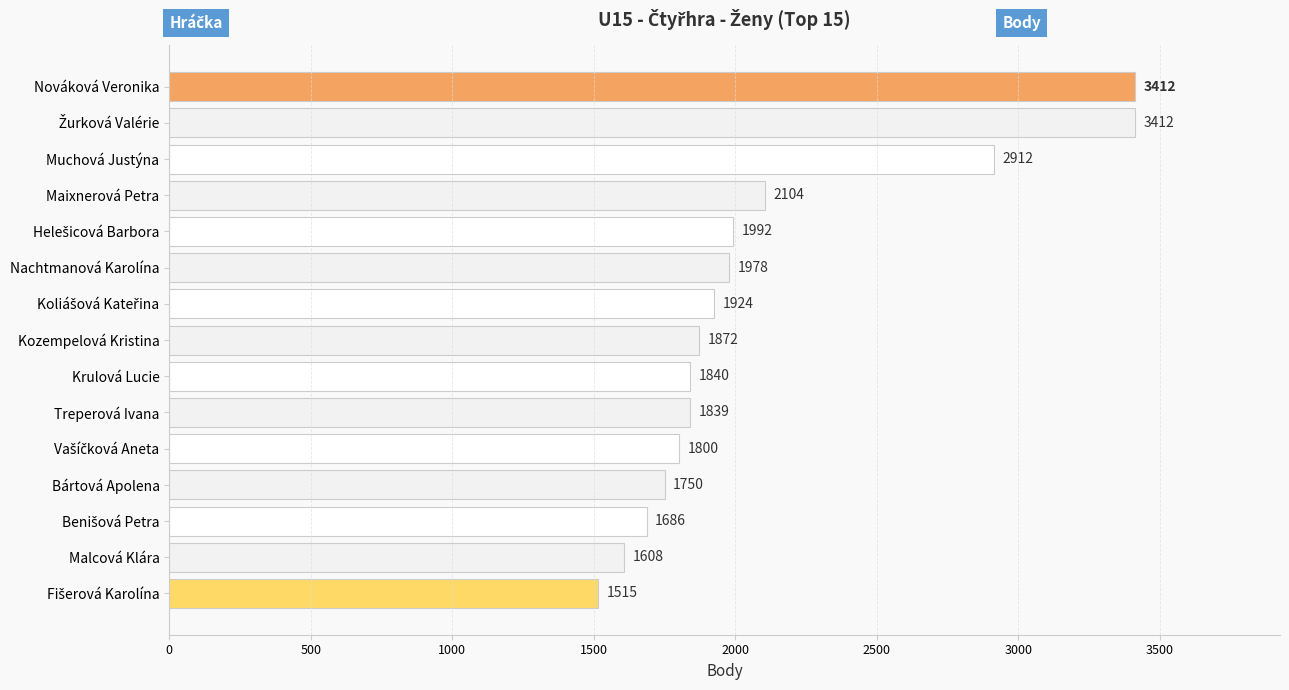

Between Krulová Lucie and Maixnerová Petra, which is larger?

Maixnerová Petra